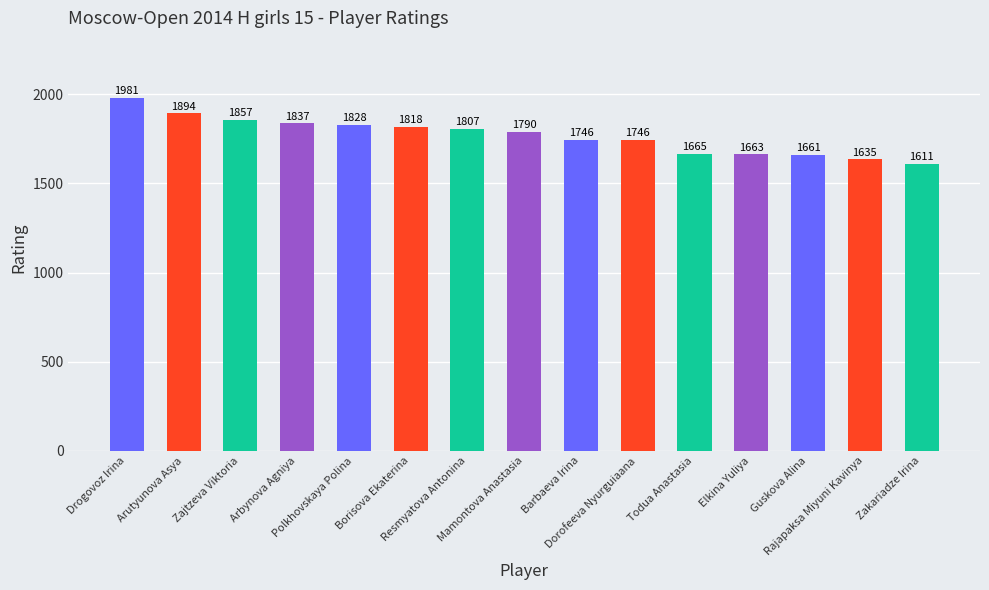

What is the average value?

1769